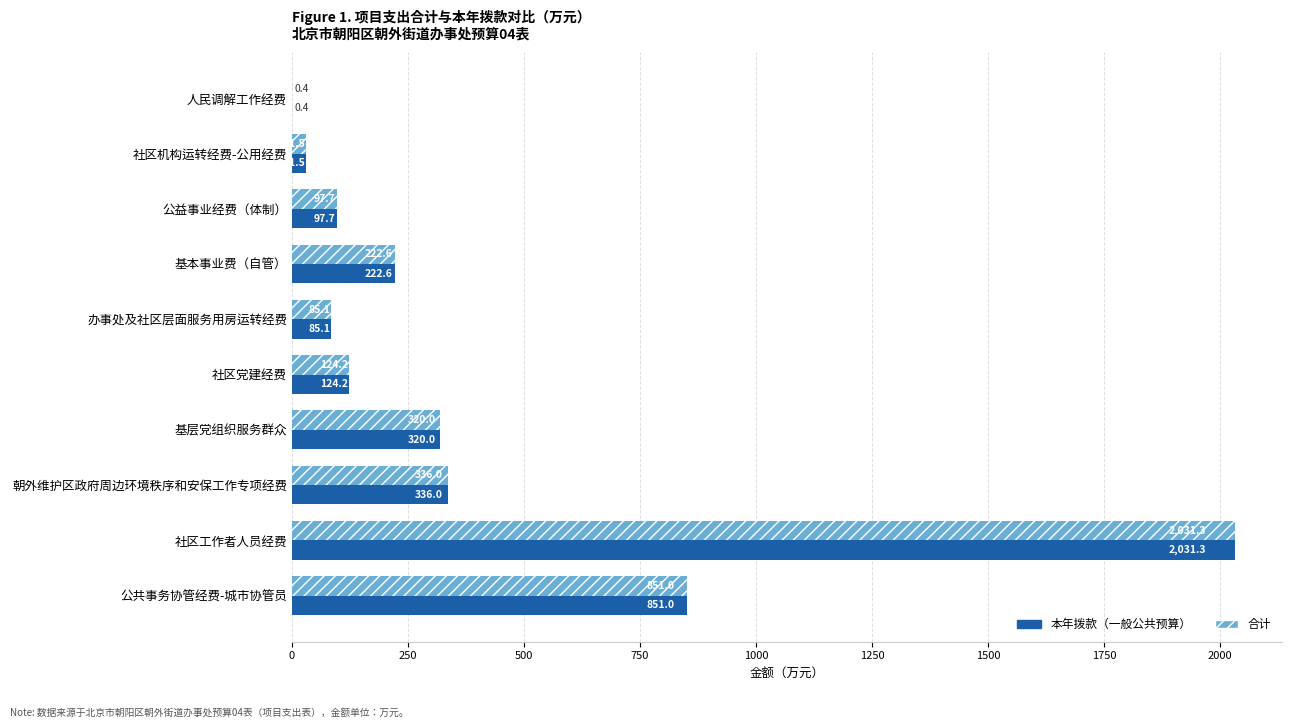

The value of 本年拨款（一般公共预算） at 基层党组织服务群众 is 472.2. True or false?

False